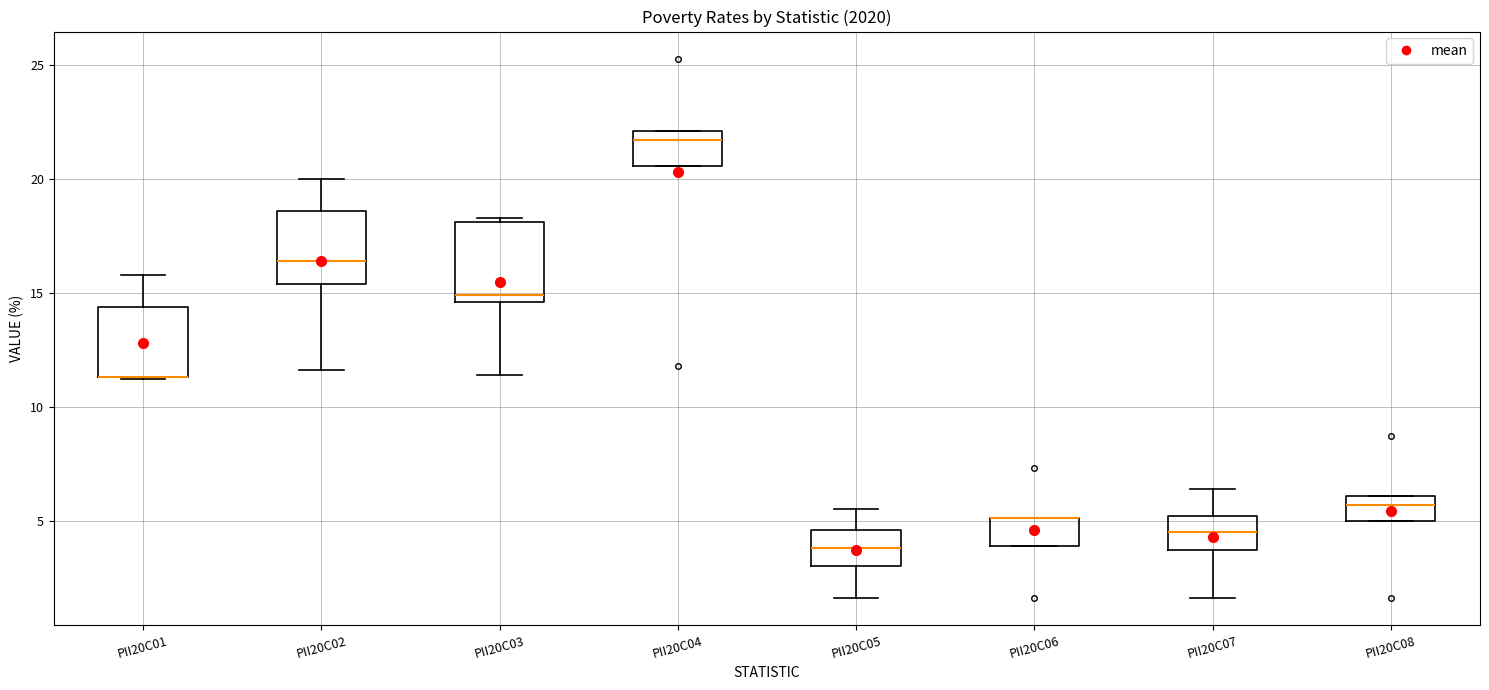

Reading left to right, read every box against the y-axis: the position of its median line, the range the box covers, and the ends of its whiskers. The values are not printed on the chart, so give them approximately, as read against the axis.

PII20C01: median 11.5 (drawn on the box's lower edge), box 11.5 to 14.5, whiskers 11.0 to 16.0
PII20C02: median 16.5, box 15.5 to 18.5, whiskers 11.5 to 20.0
PII20C03: median 15.0, box 14.5 to 18.0, whiskers 11.5 to 18.5
PII20C04: median 21.5, box 20.5 to 22.0, whiskers 20.5 to 22.0
PII20C05: median 4.0, box 3.0 to 4.5, whiskers 1.5 to 5.5
PII20C06: median 5.0 (drawn on the box's upper edge), box 4.0 to 5.0, whiskers 4.0 to 5.0
PII20C07: median 4.5, box 3.5 to 5.0, whiskers 1.5 to 6.5
PII20C08: median 5.5, box 5.0 to 6.0, whiskers 5.0 to 6.0